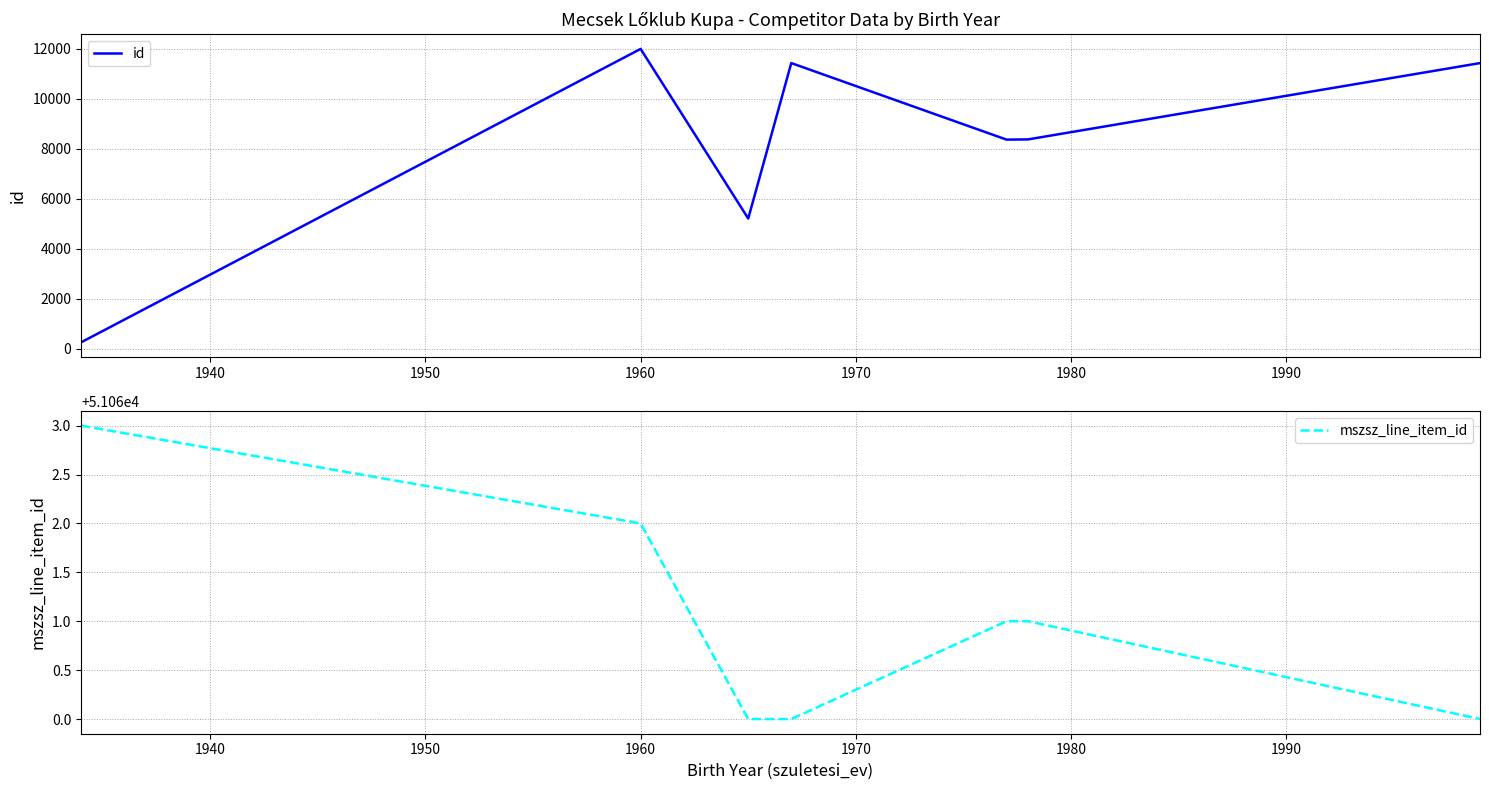

Between 1940 and 1980, which series saw the biggest shift?

id